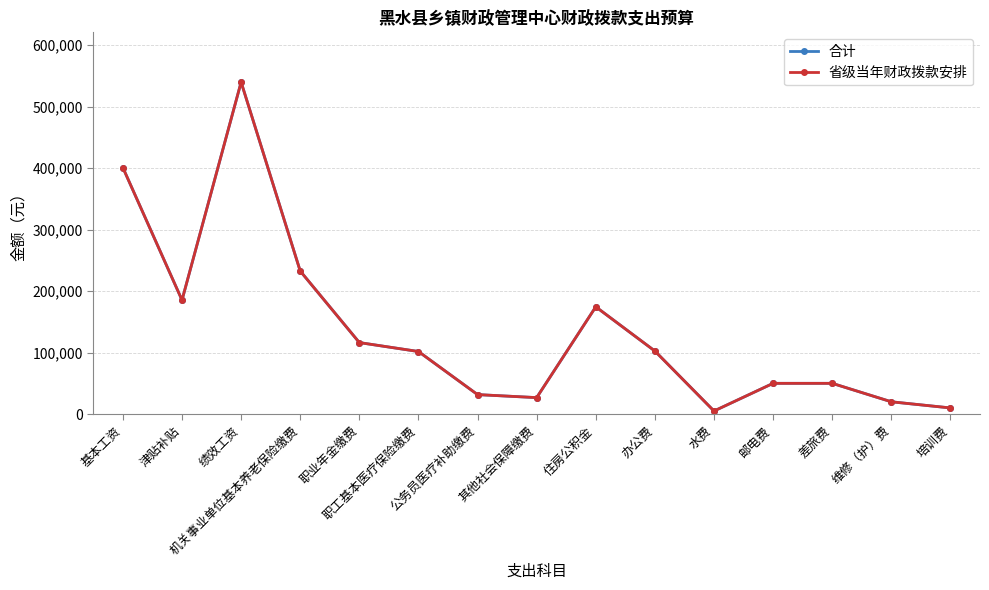

Rank the categories by 省级当年财政拨款安排 value from lowest to highest.

水费, 培训费, 维修（护）费, 其他社会保障缴费, 公务员医疗补助缴费, 邮电费, 差旅费, 职工基本医疗保险缴费, 办公费, 职业年金缴费, 住房公积金, 津贴补贴, 机关事业单位基本养老保险缴费, 基本工资, 绩效工资